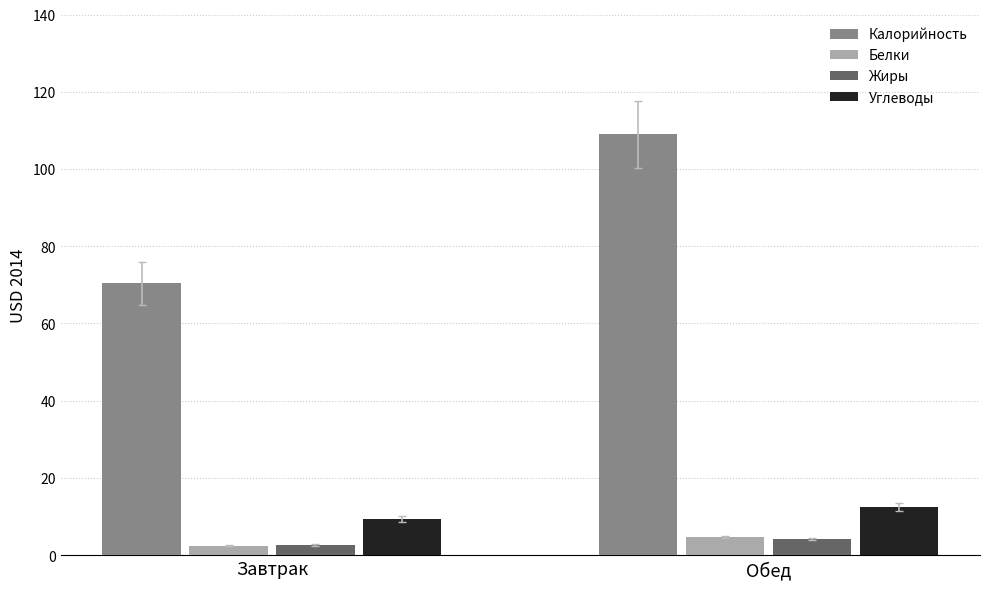

Which series has the largest total across all categories?

Калорийность